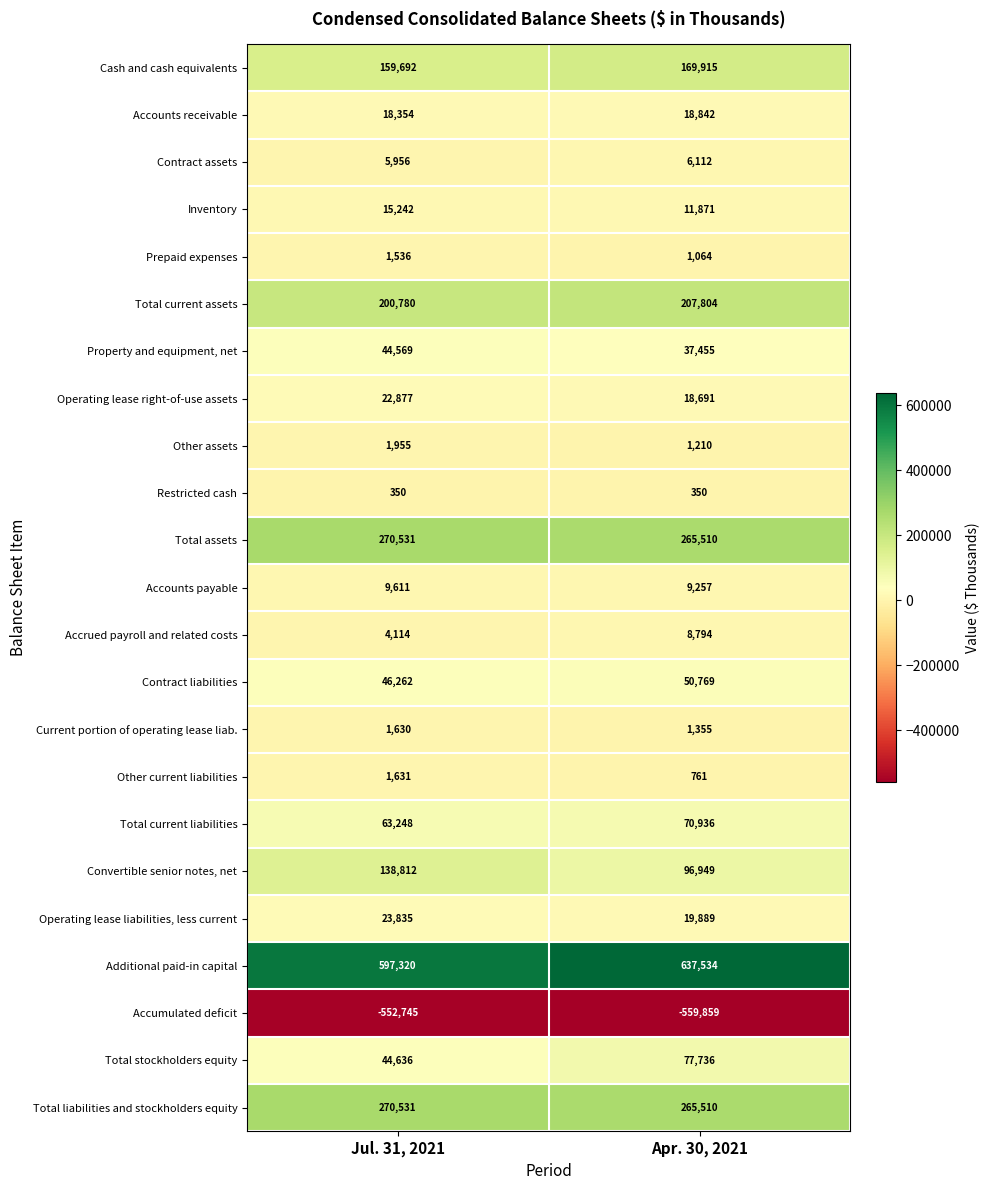

Which series has the largest total across all categories?

Additional paid-in capital